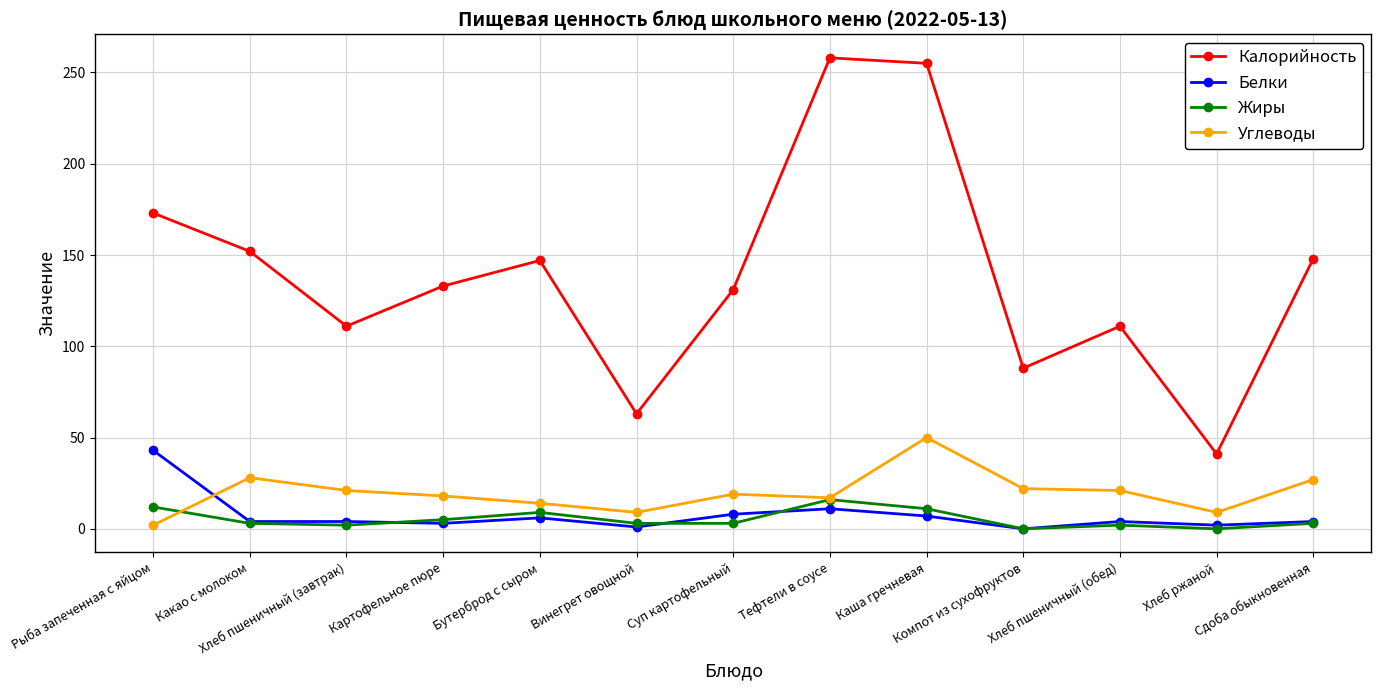

How many categories are shown in the chart?

13